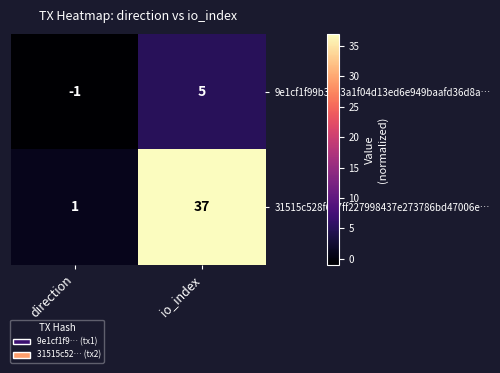

Count the number of data series in this chart.

2